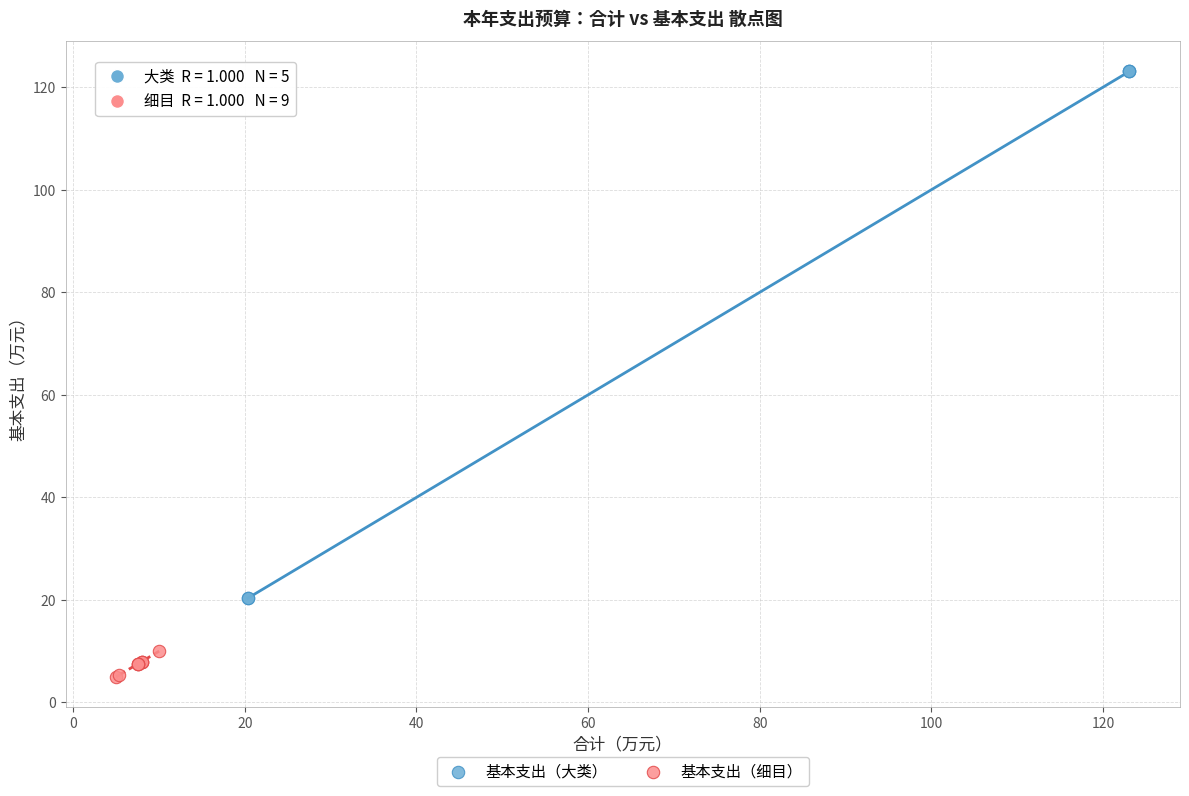

What are all the series names shown in the legend?

基本支出（大类）, 基本支出（细目）